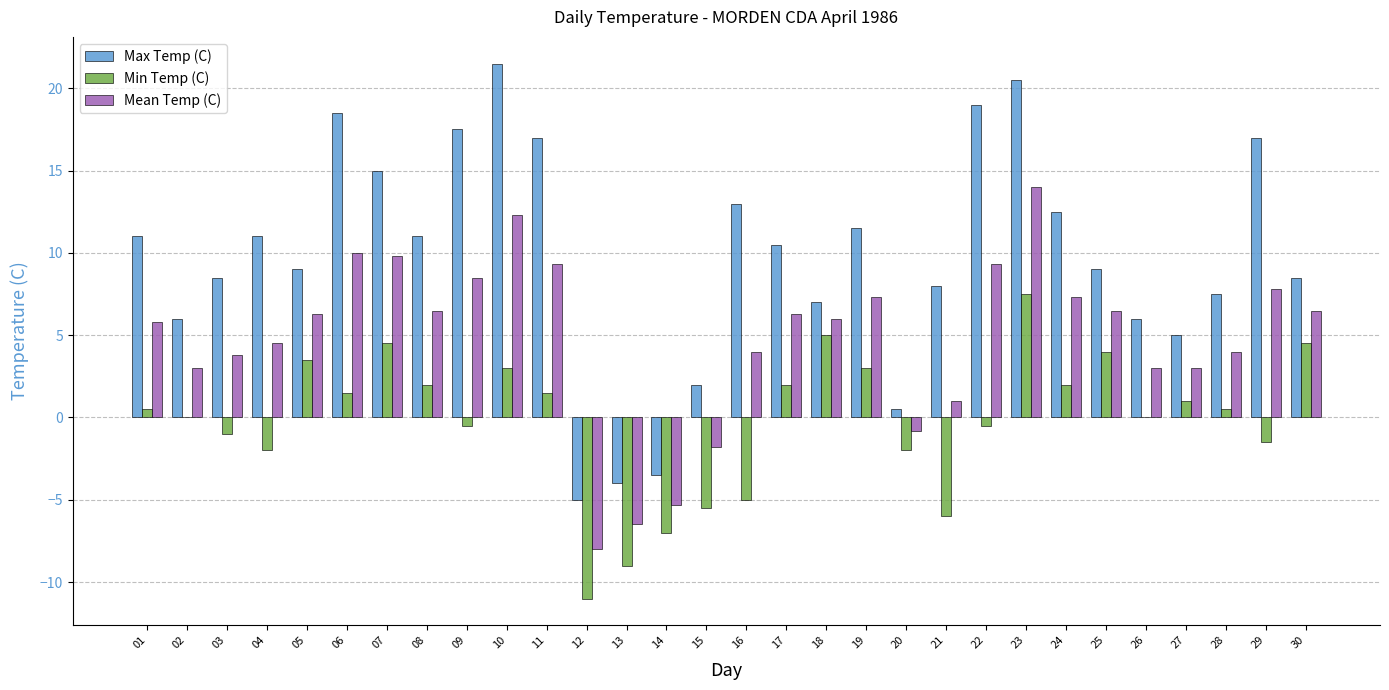

What are all the series names shown in the legend?

Max Temp (C), Min Temp (C), Mean Temp (C)